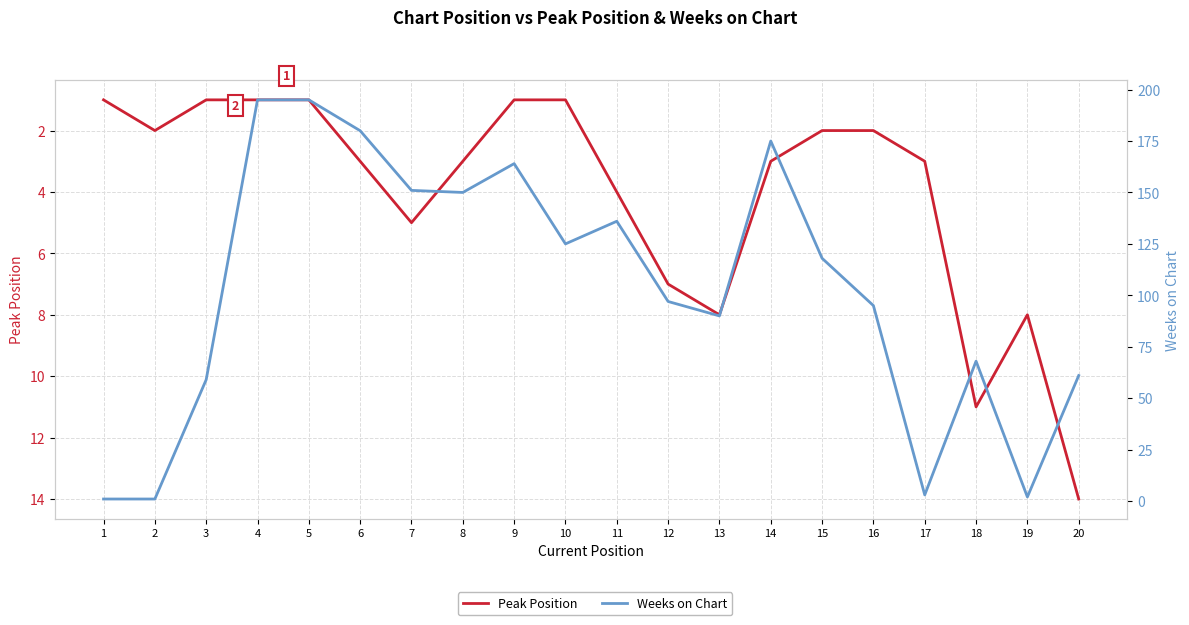

At which label does Peak Position first exceed 3?

7